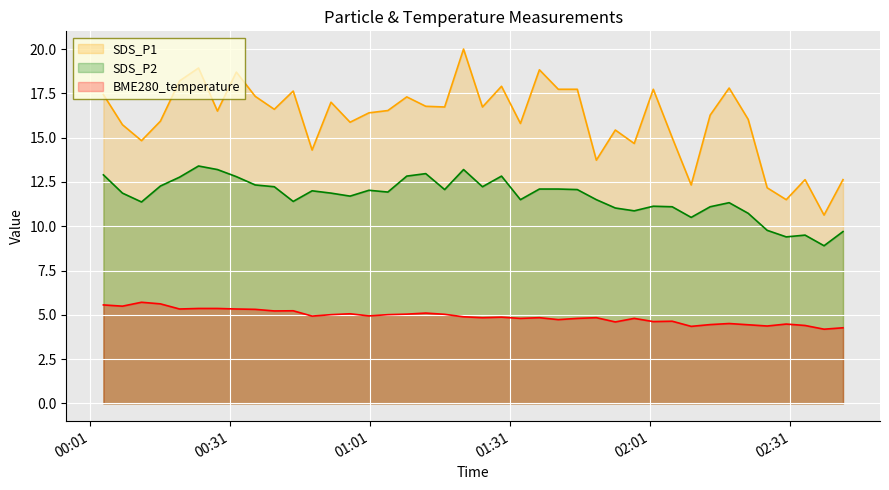

List the series in order of their overall mean, lowest first.

BME280_temperature, SDS_P2, SDS_P1